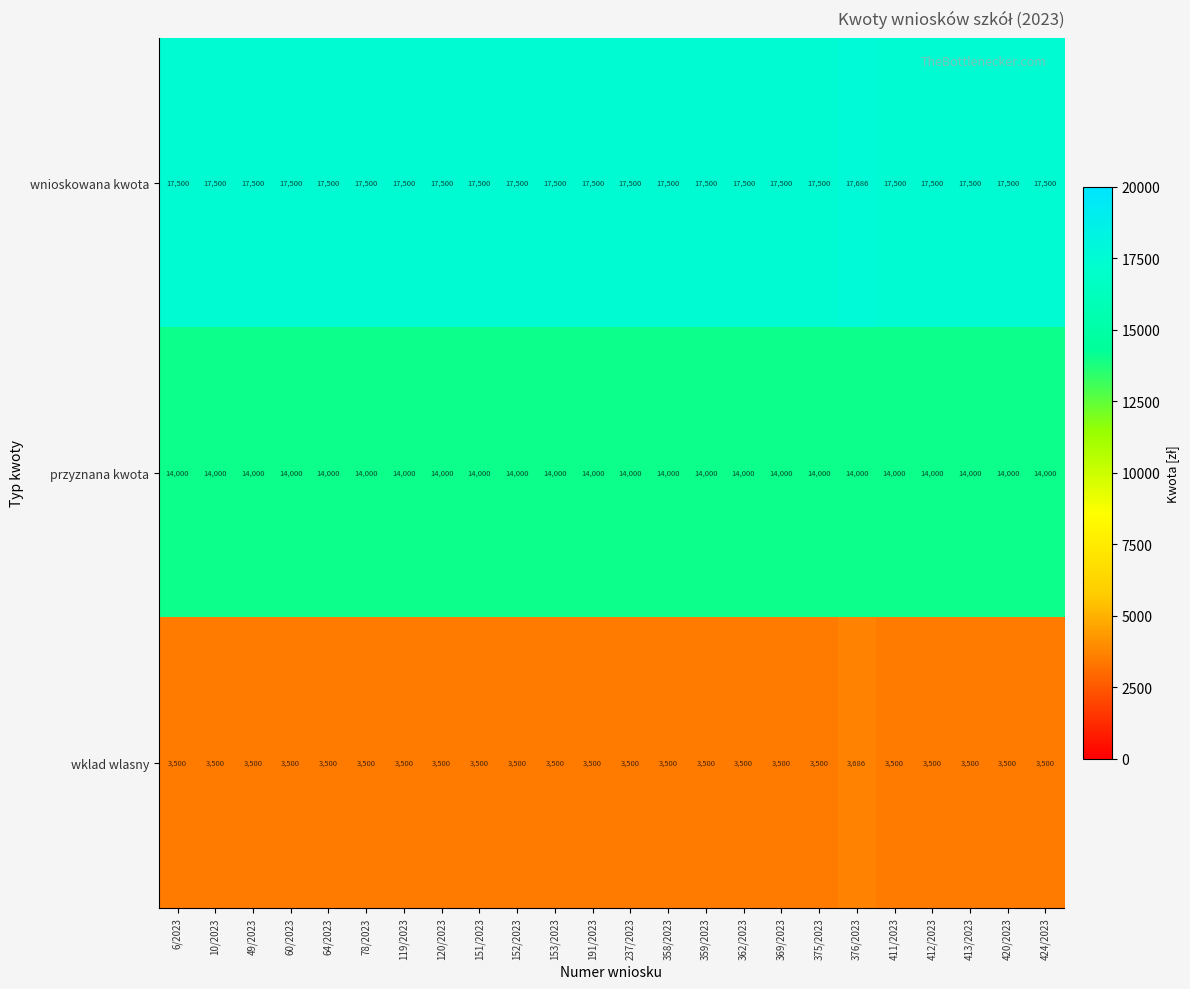

Rank the series at 413/2023 from lowest to highest value.

wklad wlasny, przyznana kwota, wnioskowana kwota